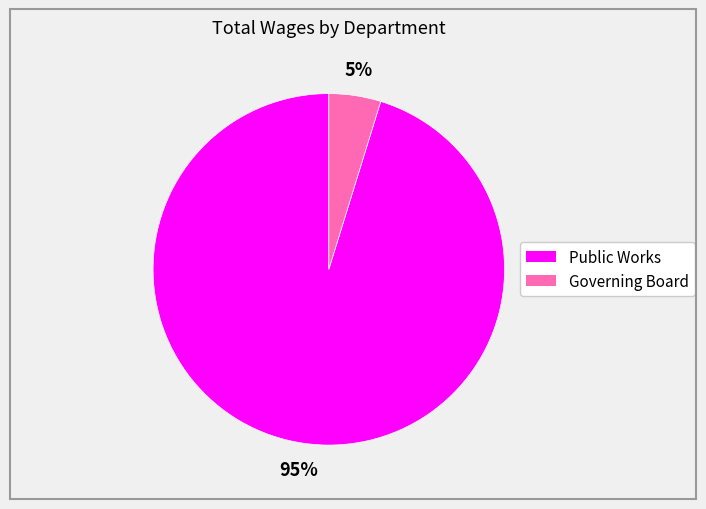

Is the sum of Governing Board and Public Works greater than half?

Yes